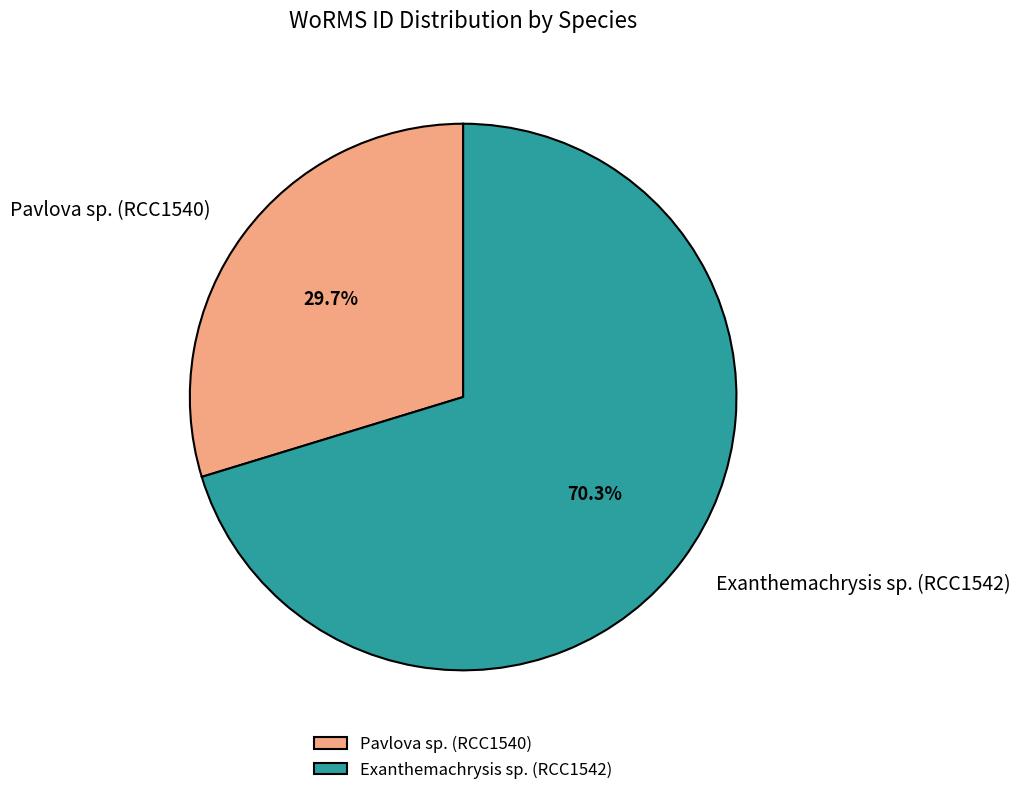

The Exanthemachrysis sp. (RCC1542) slice represents 70% of the pie. True or false?

True